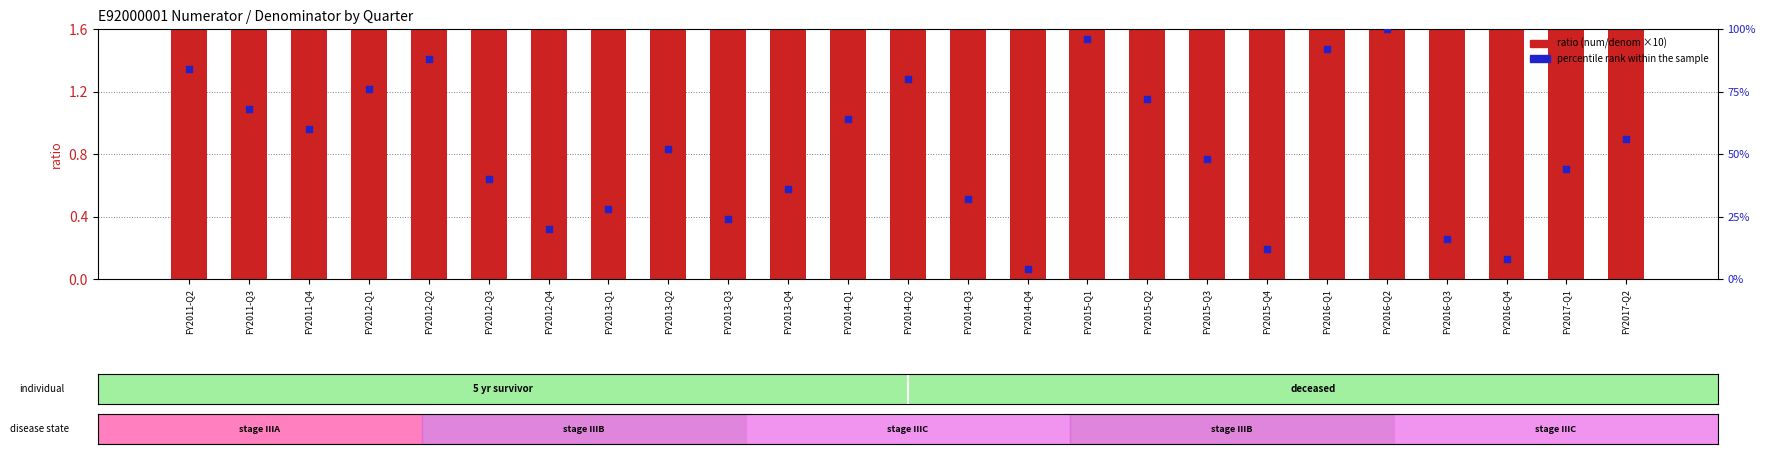

What is the total value across all series at FY2014-Q1?

66.0